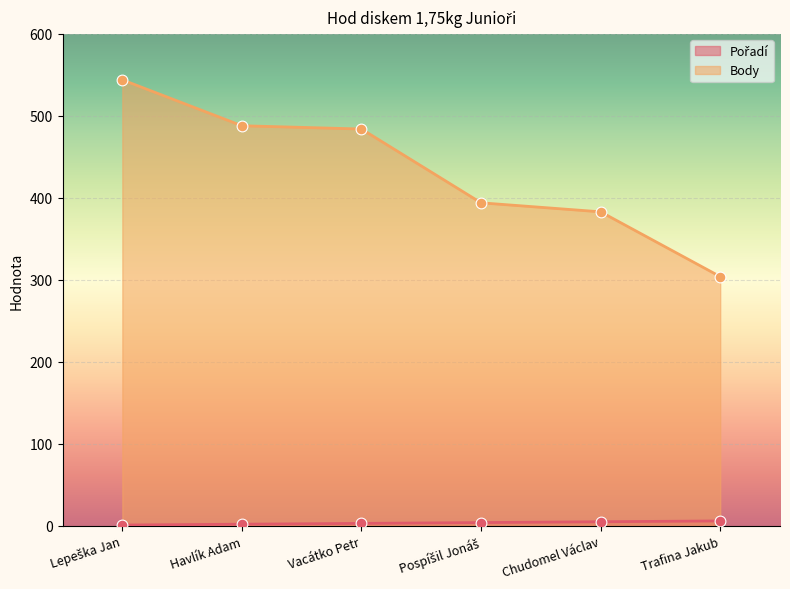

Which series has the largest total across all categories?

Body